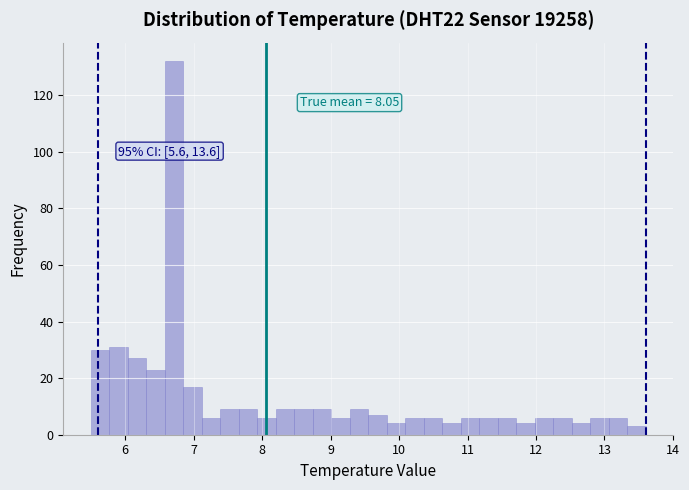

Read against the x-axis, roughly where is the centre of the tallest bar?

6.7